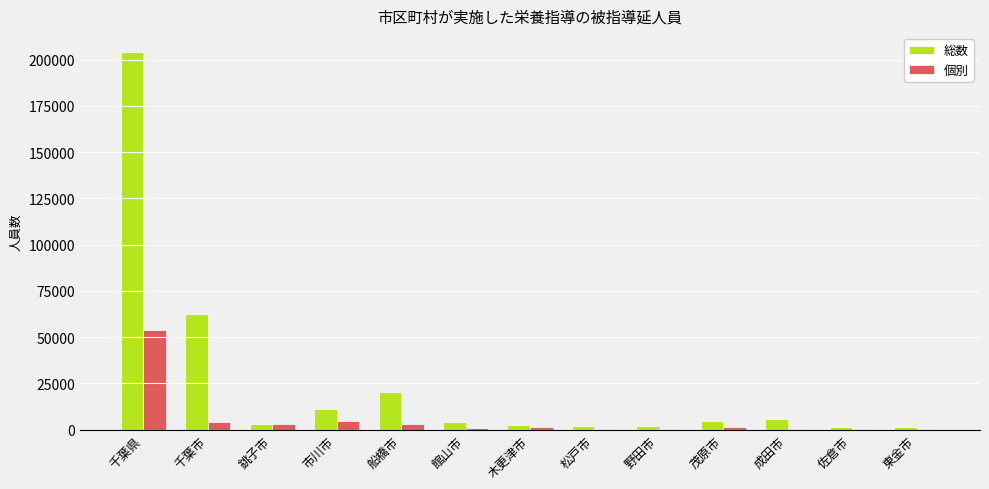

Are the bars horizontal?

No